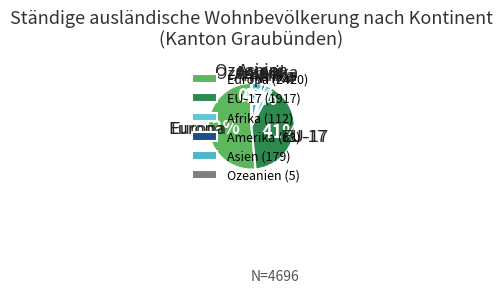

Is it true that Amerika is 1% of the pie?

True